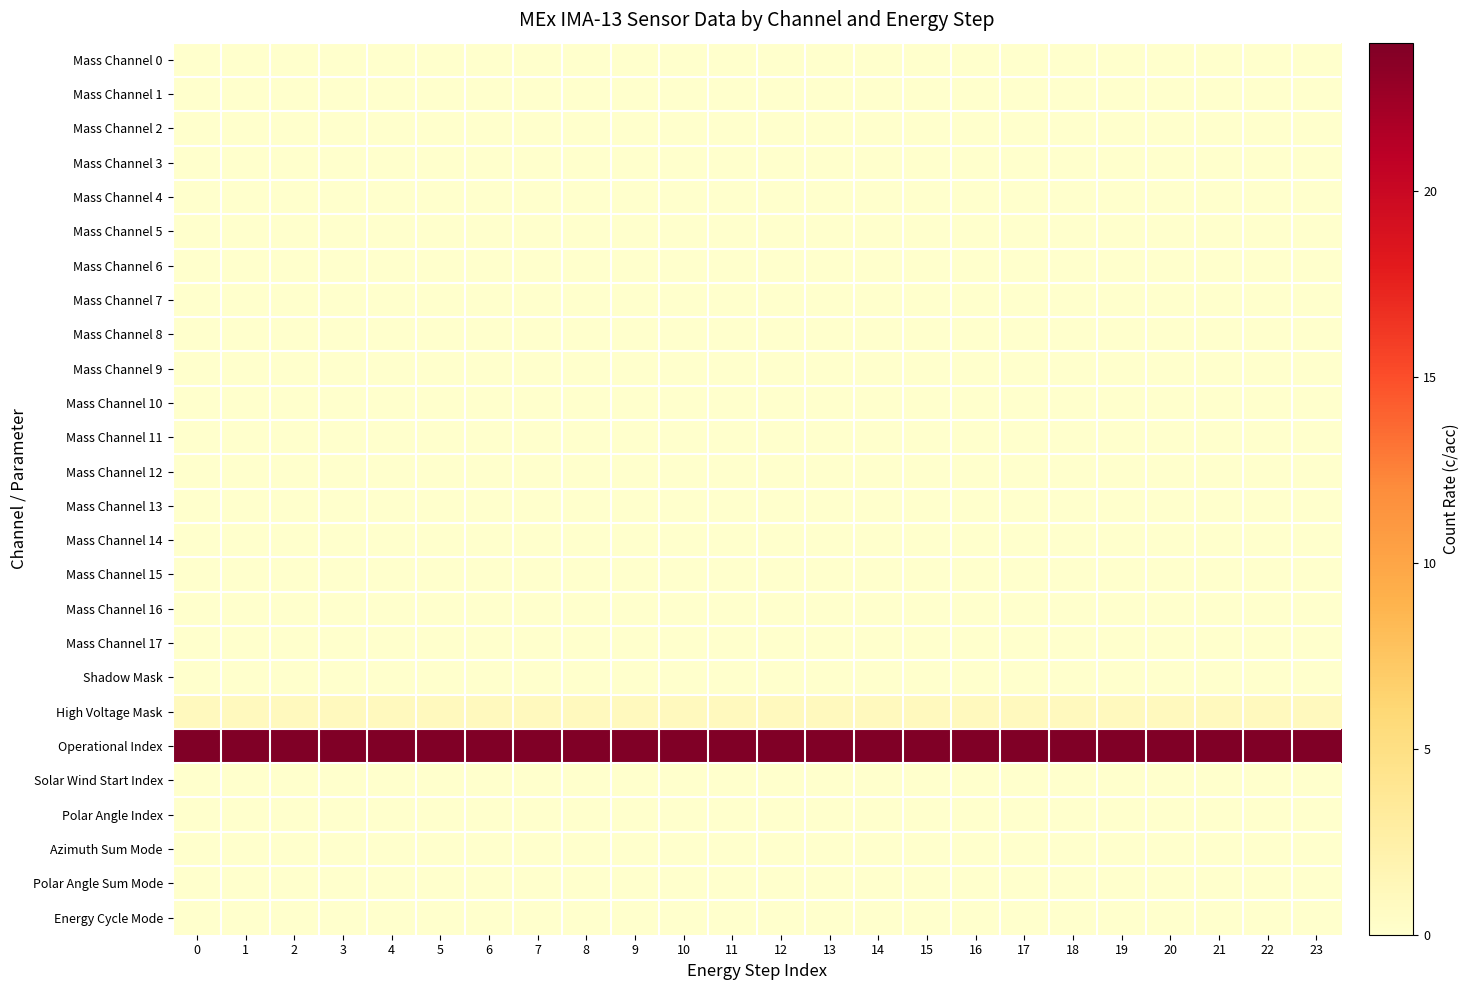

Reading left to right, transcribe all the data shown in this chart.

Mass Channel 0: 0=0	1=0	2=0	3=0	4=0	5=0	6=0	7=0	8=0	9=0	10=0	11=0	12=0	13=0	14=0	15=0	16=0	17=0	18=0	19=0	20=0	21=0	22=0	23=0
Mass Channel 1: 0=0	1=0	2=0	3=0	4=0	5=0	6=0	7=0	8=0	9=0	10=0	11=0	12=0	13=0	14=0	15=0	16=0	17=0	18=0	19=0	20=0	21=0	22=0	23=0
Mass Channel 2: 0=0	1=0	2=0	3=0	4=0	5=0	6=0	7=0	8=0	9=0	10=0	11=0	12=0	13=0	14=0	15=0	16=0	17=0	18=0	19=0	20=0	21=0	22=0	23=0
Mass Channel 3: 0=0	1=0	2=0	3=0	4=0	5=0	6=0	7=0	8=0	9=0	10=0	11=0	12=0	13=0	14=0	15=0	16=0	17=0	18=0	19=0	20=0	21=0	22=0	23=0
Mass Channel 4: 0=0	1=0	2=0	3=0	4=0	5=0	6=0	7=0	8=0	9=0	10=0	11=0	12=0	13=0	14=0	15=0	16=0	17=0	18=0	19=0	20=0	21=0	22=0	23=0
Mass Channel 5: 0=0	1=0	2=0	3=0	4=0	5=0	6=0	7=0	8=0	9=0	10=0	11=0	12=0	13=0	14=0	15=0	16=0	17=0	18=0	19=0	20=0	21=0	22=0	23=0
Mass Channel 6: 0=0	1=0	2=0	3=0	4=0	5=0	6=0	7=0	8=0	9=0	10=0	11=0	12=0	13=0	14=0	15=0	16=0	17=0	18=0	19=0	20=0	21=0	22=0	23=0
Mass Channel 7: 0=0	1=0	2=0	3=0	4=0	5=0	6=0	7=0	8=0	9=0	10=0	11=0	12=0	13=0	14=0	15=0	16=0	17=0	18=0	19=0	20=0	21=0	22=0	23=0
Mass Channel 8: 0=0	1=0	2=0	3=0	4=0	5=0	6=0	7=0	8=0	9=0	10=0	11=0	12=0	13=0	14=0	15=0	16=0	17=0	18=0	19=0	20=0	21=0	22=0	23=0
Mass Channel 9: 0=0	1=0	2=0	3=0	4=0	5=0	6=0	7=0	8=0	9=0	10=0	11=0	12=0	13=0	14=0	15=0	16=0	17=0	18=0	19=0	20=0	21=0	22=0	23=0
Mass Channel 10: 0=0	1=0	2=0	3=0	4=0	5=0	6=0	7=0	8=0	9=0	10=0	11=0	12=0	13=0	14=0	15=0	16=0	17=0	18=0	19=0	20=0	21=0	22=0	23=0
Mass Channel 11: 0=0	1=0	2=0	3=0	4=0	5=0	6=0	7=0	8=0	9=0	10=0	11=0	12=0	13=0	14=0	15=0	16=0	17=0	18=0	19=0	20=0	21=0	22=0	23=0
Mass Channel 12: 0=0	1=0	2=0	3=0	4=0	5=0	6=0	7=0	8=0	9=0	10=0	11=0	12=0	13=0	14=0	15=0	16=0	17=0	18=0	19=0	20=0	21=0	22=0	23=0
Mass Channel 13: 0=0	1=0	2=0	3=0	4=0	5=0	6=0	7=0	8=0	9=0	10=0	11=0	12=0	13=0	14=0	15=0	16=0	17=0	18=0	19=0	20=0	21=0	22=0	23=0
Mass Channel 14: 0=0	1=0	2=0	3=0	4=0	5=0	6=0	7=0	8=0	9=0	10=0	11=0	12=0	13=0	14=0	15=0	16=0	17=0	18=0	19=0	20=0	21=0	22=0	23=0
Mass Channel 15: 0=0	1=0	2=0	3=0	4=0	5=0	6=0	7=0	8=0	9=0	10=0	11=0	12=0	13=0	14=0	15=0	16=0	17=0	18=0	19=0	20=0	21=0	22=0	23=0
Mass Channel 16: 0=0	1=0	2=0	3=0	4=0	5=0	6=0	7=0	8=0	9=0	10=0	11=0	12=0	13=0	14=0	15=0	16=0	17=0	18=0	19=0	20=0	21=0	22=0	23=0
Mass Channel 17: 0=0	1=0	2=0	3=0	4=0	5=0	6=0	7=0	8=0	9=0	10=0	11=0	12=0	13=0	14=0	15=0	16=0	17=0	18=0	19=0	20=0	21=0	22=0	23=0
Shadow Mask: 0=0	1=0	2=0	3=0	4=0	5=0	6=0	7=0	8=0	9=0	10=0	11=0	12=0	13=0	14=0	15=0	16=0	17=0	18=0	19=0	20=0	21=0	22=0	23=0
High Voltage Mask: 0=1	1=1	2=1	3=1	4=1	5=1	6=1	7=1	8=1	9=1	10=1	11=1	12=1	13=1	14=1	15=1	16=1	17=1	18=1	19=1	20=1	21=1	22=1	23=1
Operational Index: 0=24	1=24	2=24	3=24	4=24	5=24	6=24	7=24	8=24	9=24	10=24	11=24	12=24	13=24	14=24	15=24	16=24	17=24	18=24	19=24	20=24	21=24	22=24	23=24
Solar Wind Start Index: 0=0	1=0	2=0	3=0	4=0	5=0	6=0	7=0	8=0	9=0	10=0	11=0	12=0	13=0	14=0	15=0	16=0	17=0	18=0	19=0	20=0	21=0	22=0	23=0
Polar Angle Index: 0=0	1=0	2=0	3=0	4=0	5=0	6=0	7=0	8=0	9=0	10=0	11=0	12=0	13=0	14=0	15=0	16=0	17=0	18=0	19=0	20=0	21=0	22=0	23=0
Azimuth Sum Mode: 0=0	1=0	2=0	3=0	4=0	5=0	6=0	7=0	8=0	9=0	10=0	11=0	12=0	13=0	14=0	15=0	16=0	17=0	18=0	19=0	20=0	21=0	22=0	23=0
Polar Angle Sum Mode: 0=0	1=0	2=0	3=0	4=0	5=0	6=0	7=0	8=0	9=0	10=0	11=0	12=0	13=0	14=0	15=0	16=0	17=0	18=0	19=0	20=0	21=0	22=0	23=0
Energy Cycle Mode: 0=0	1=0	2=0	3=0	4=0	5=0	6=0	7=0	8=0	9=0	10=0	11=0	12=0	13=0	14=0	15=0	16=0	17=0	18=0	19=0	20=0	21=0	22=0	23=0